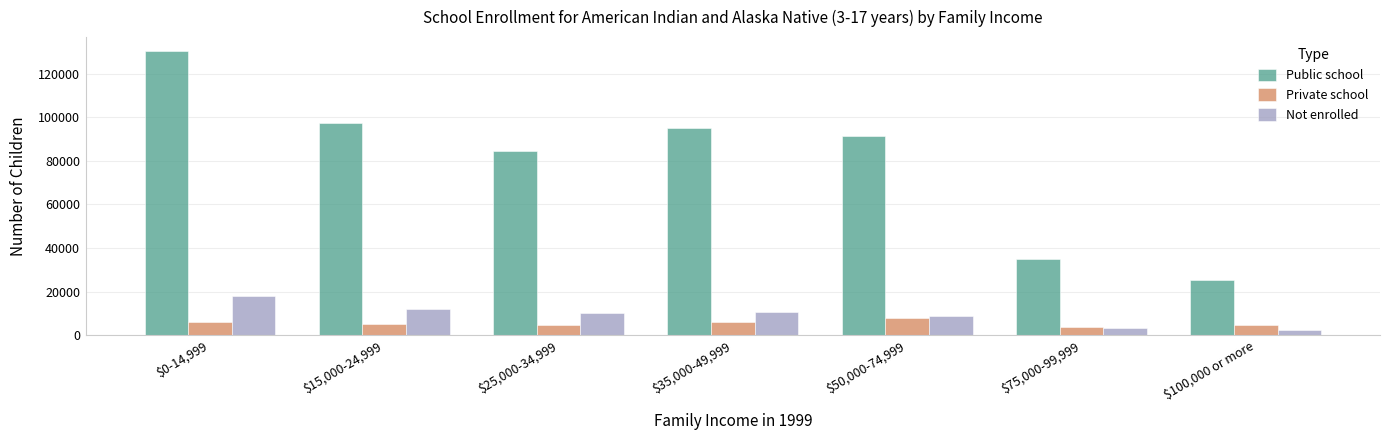

True or false: Public school has a value of 25456 at $100,000 or more.

True